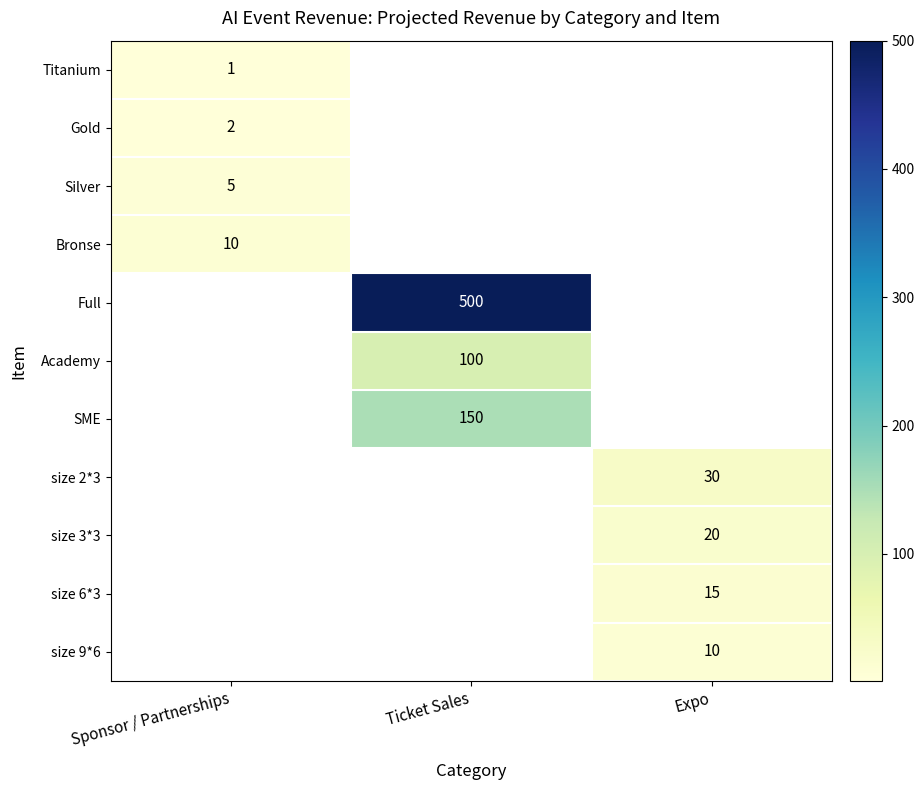

Which label corresponds to the smallest value in the chart?

Sponsor / Partnerships